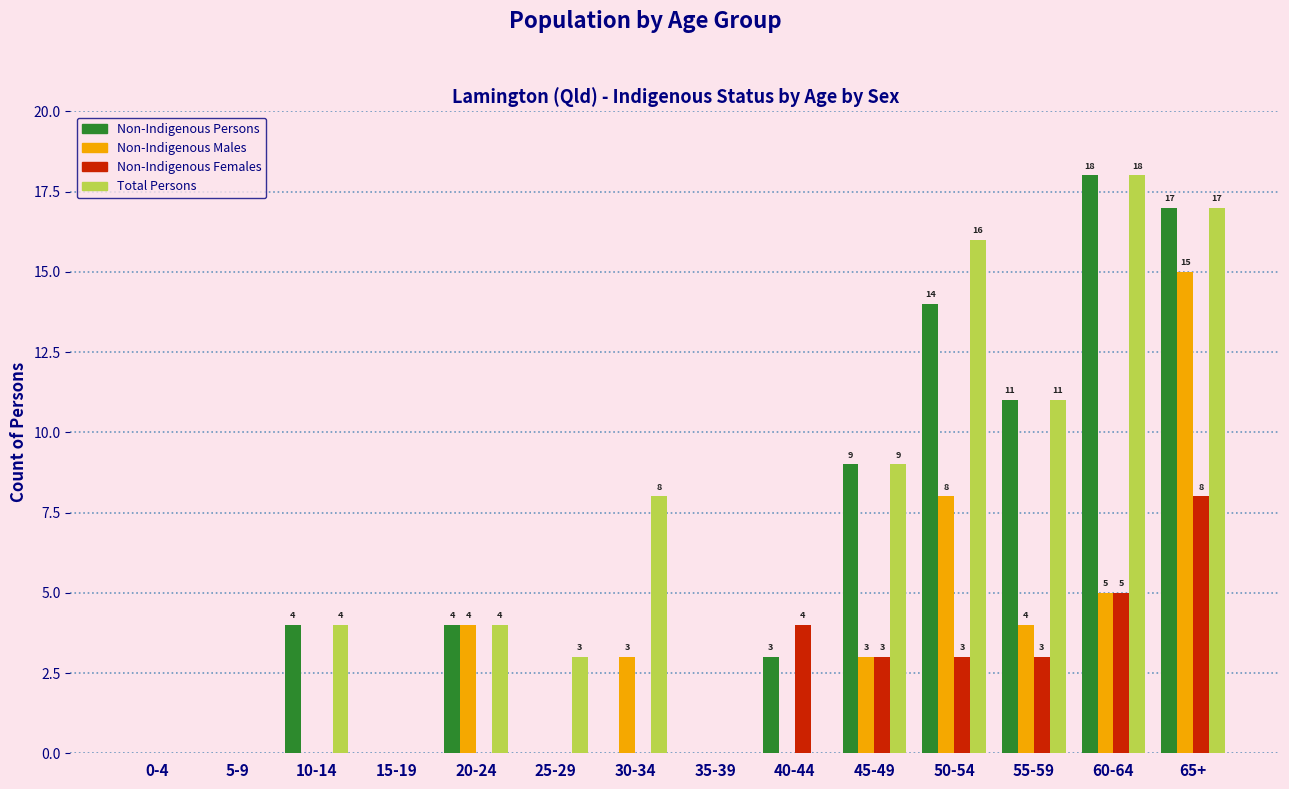

Reading right to left, what are all the values shown in this chart?

Non-Indigenous Persons: 65+=17	60-64=18	55-59=11	50-54=14	45-49=9	40-44=3	35-39=0	30-34=0	25-29=0	20-24=4	15-19=0	10-14=4	5-9=0	0-4=0
Non-Indigenous Males: 65+=15	60-64=5	55-59=4	50-54=8	45-49=3	40-44=0	35-39=0	30-34=3	25-29=0	20-24=4	15-19=0	10-14=0	5-9=0	0-4=0
Non-Indigenous Females: 65+=8	60-64=5	55-59=3	50-54=3	45-49=3	40-44=4	35-39=0	30-34=0	25-29=0	20-24=0	15-19=0	10-14=0	5-9=0	0-4=0
Total Persons: 65+=17	60-64=18	55-59=11	50-54=16	45-49=9	40-44=0	35-39=0	30-34=8	25-29=3	20-24=4	15-19=0	10-14=4	5-9=0	0-4=0